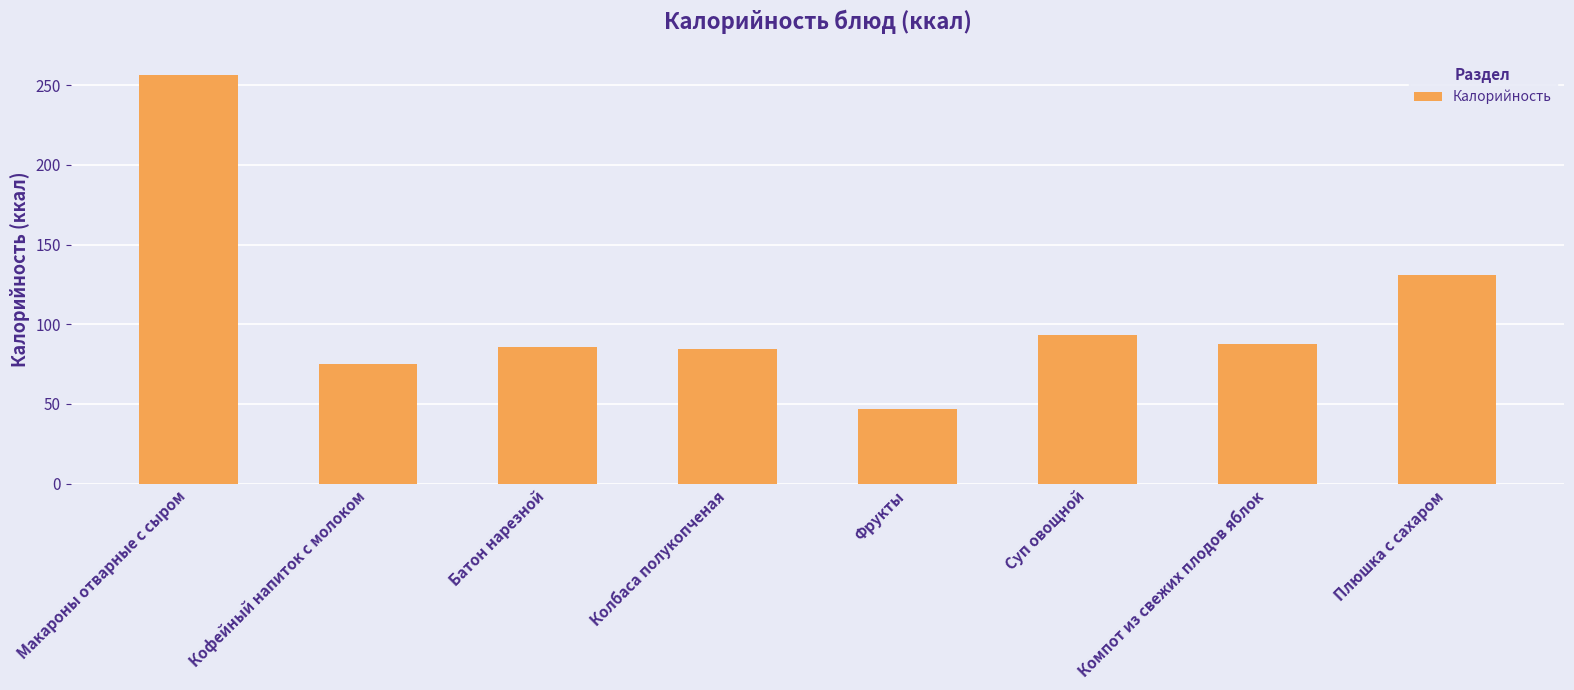

Between Фрукты and Компот из свежих плодов яблок, which is larger?

Компот из свежих плодов яблок